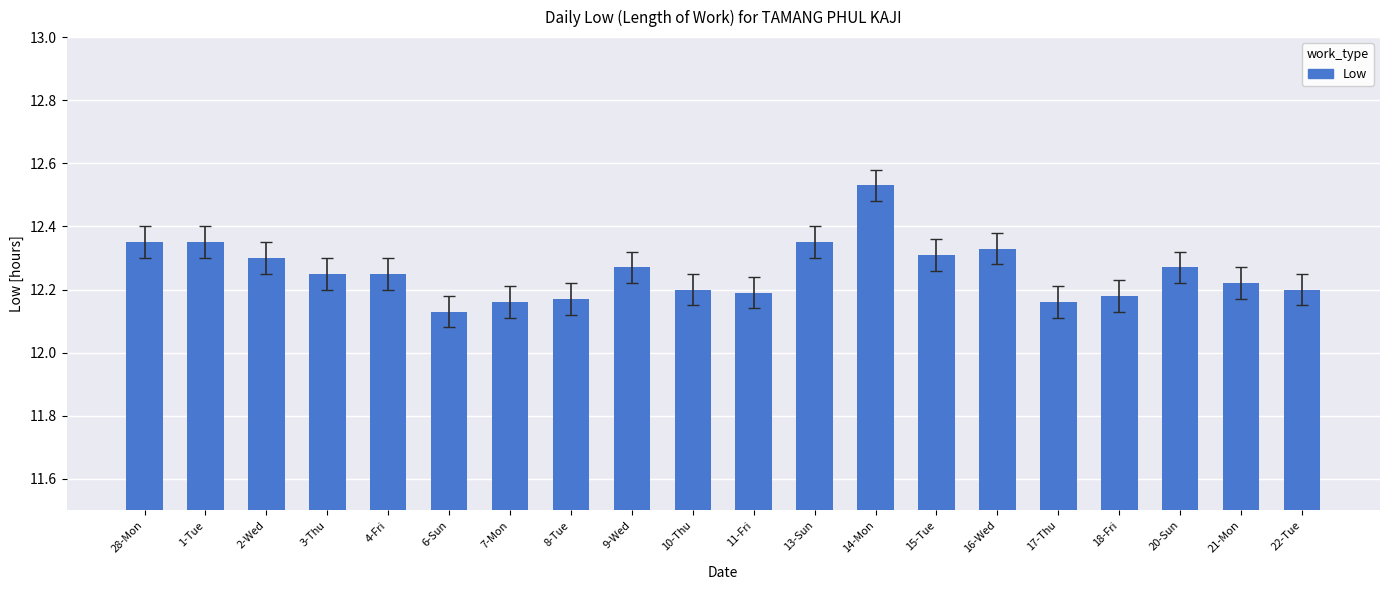

What is the label of the 15th bar from the right?

6-Sun